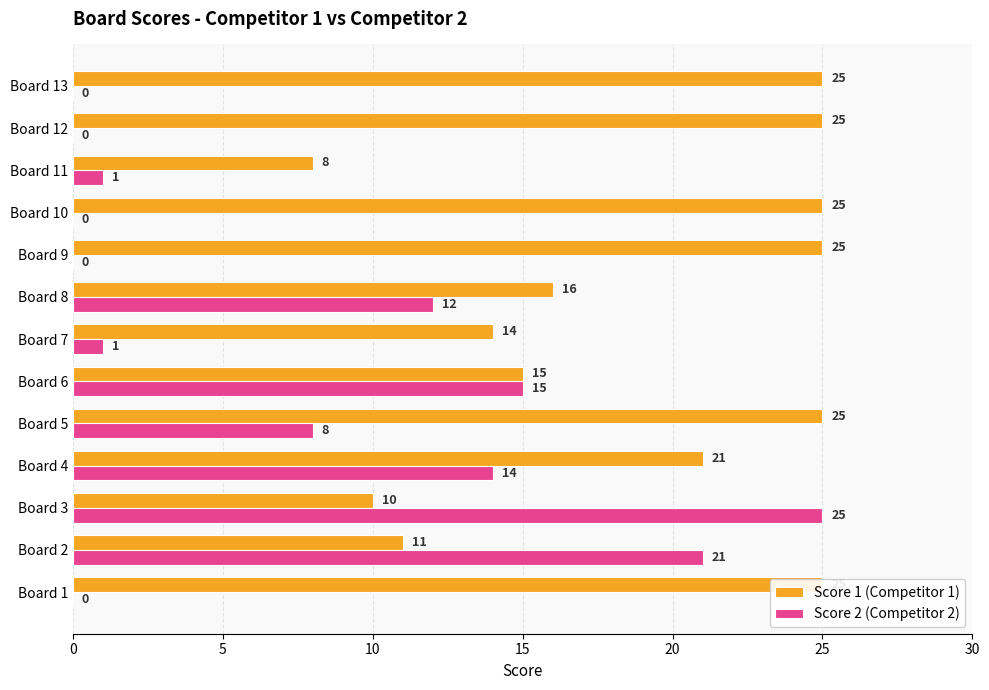

What is the difference between the maximum and minimum values in the Score 2 (Competitor 2) series?

25